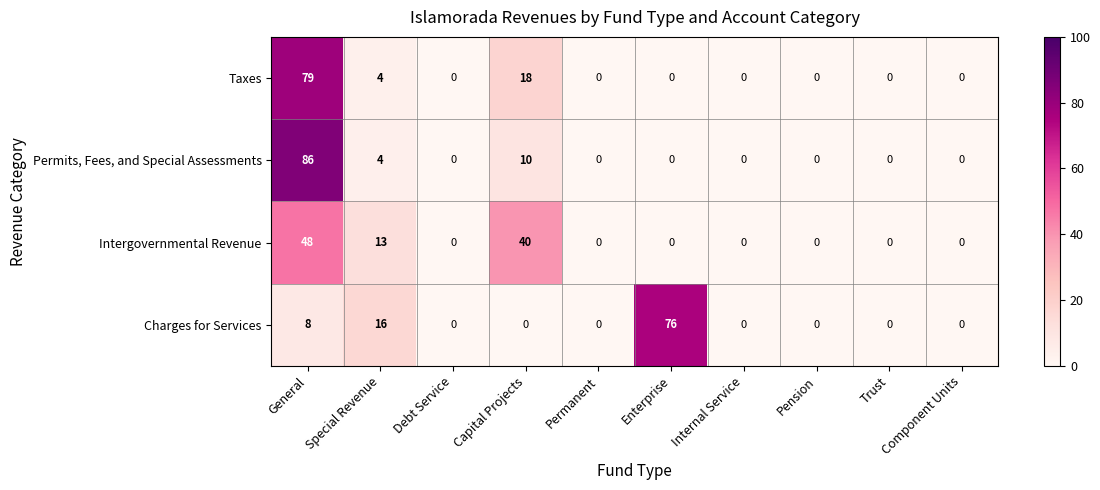

Which label corresponds to the largest value in the chart?

General